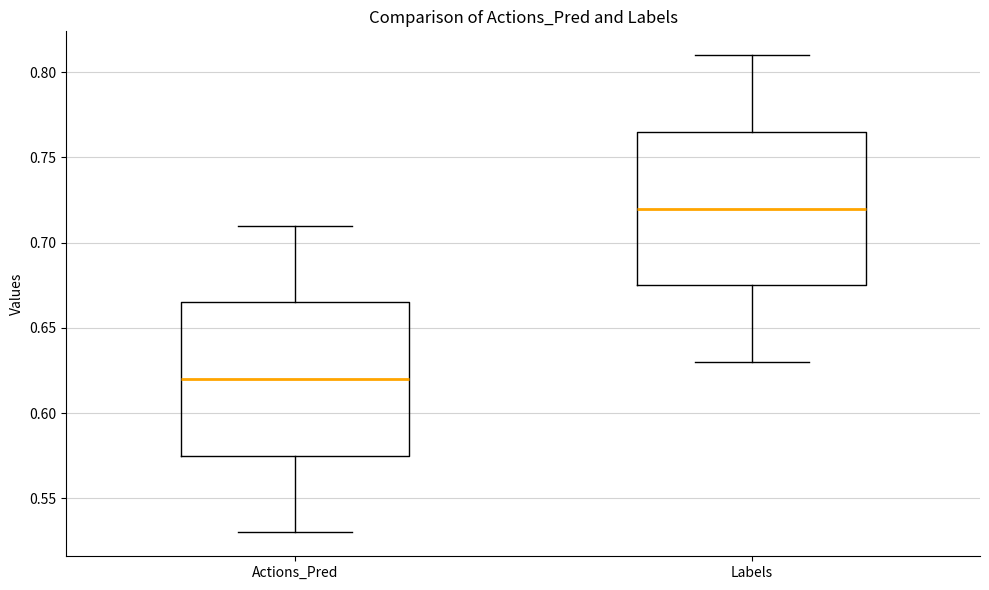

Reading left to right, read every box against the y-axis: the position of its median line, the range the box covers, and the ends of its whiskers. The values are not printed on the chart, so give them approximately, as read against the axis.

Actions_Pred: median 0.620, box 0.575 to 0.665, whiskers 0.530 to 0.710
Labels: median 0.720, box 0.675 to 0.765, whiskers 0.630 to 0.810